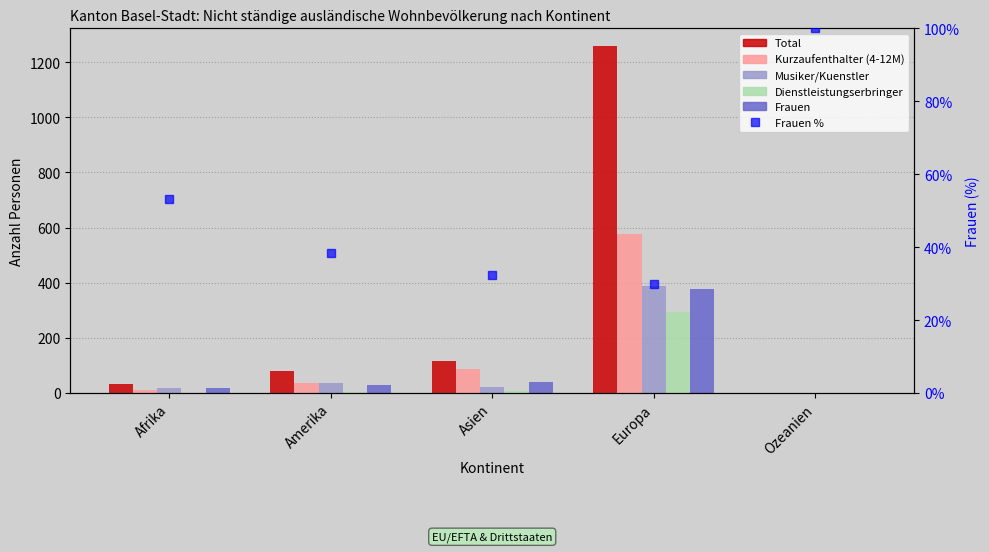

Reading right to left, extract all data points from this chart.

Total: Ozeanien=1.0	Europa=1260.0	Asien=117.0	Amerika=78.0	Afrika=32.0
Kurzaufenthalter (4-12M): Ozeanien=1.0	Europa=577.0	Asien=86.0	Amerika=36.0	Afrika=12.0
Musiker/Kuenstler: Ozeanien=0.0	Europa=389.0	Asien=22.0	Amerika=35.0	Afrika=19.0
Dienstleistungserbringer: Ozeanien=0.0	Europa=293.0	Asien=6.0	Amerika=2.0	Afrika=1.0
Frauen: Ozeanien=1.0	Europa=378.0	Asien=38.0	Amerika=30.0	Afrika=17.0
Frauen %: Ozeanien=100.0	Europa=30.0	Asien=32.5	Amerika=38.5	Afrika=53.1